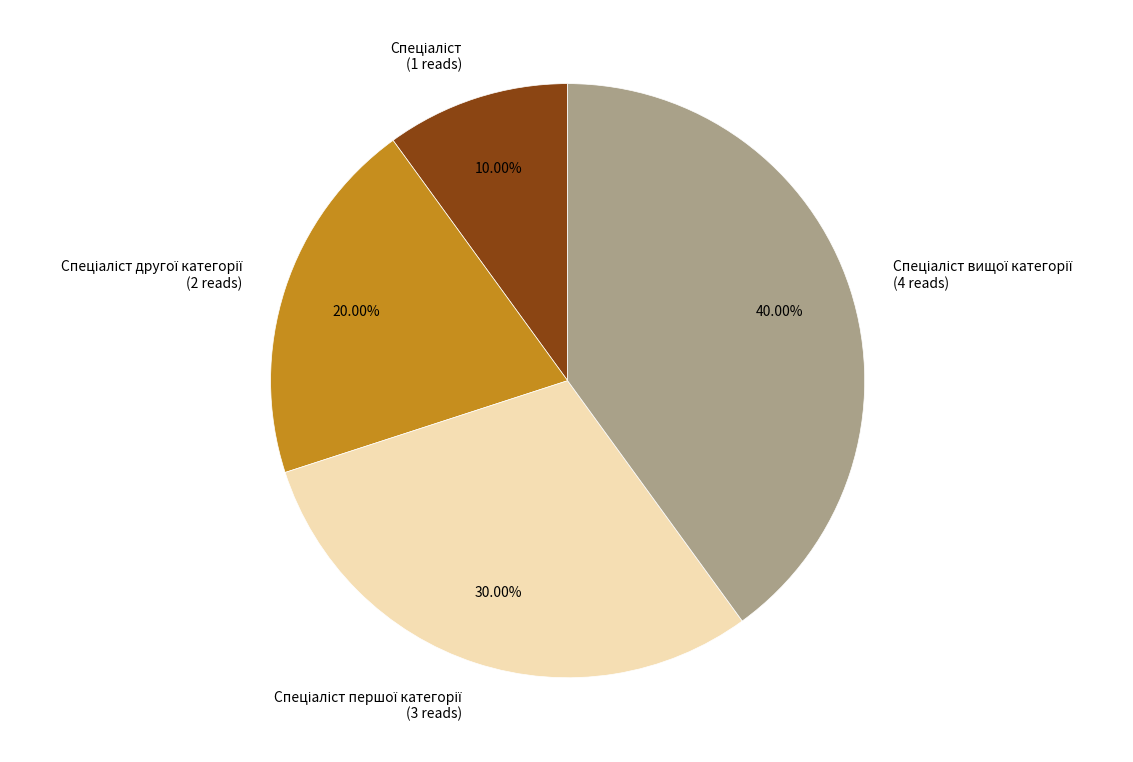

How many segments does this pie chart have?

4